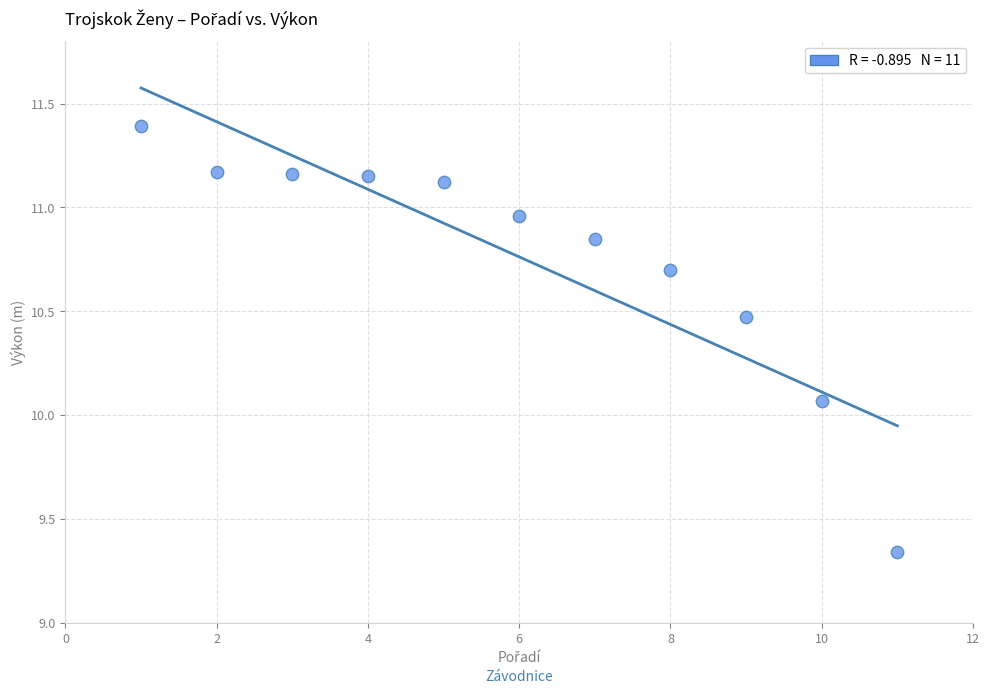

What is the range of X values (max minus min)?

10.0